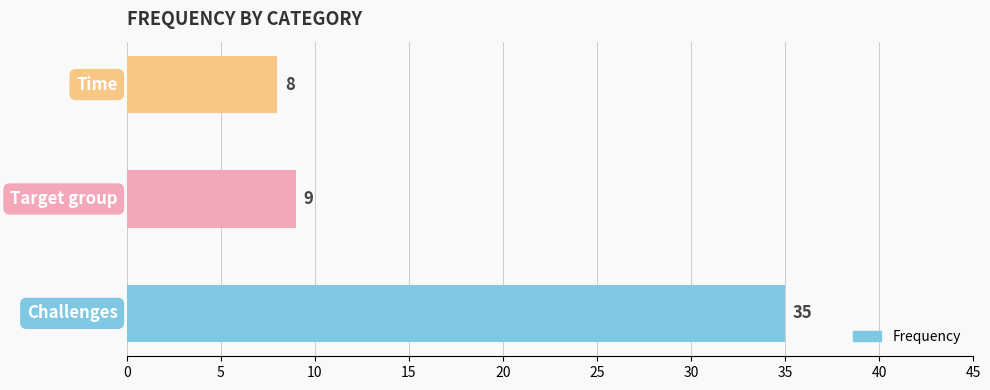

What is the maximum value shown in the chart?

35